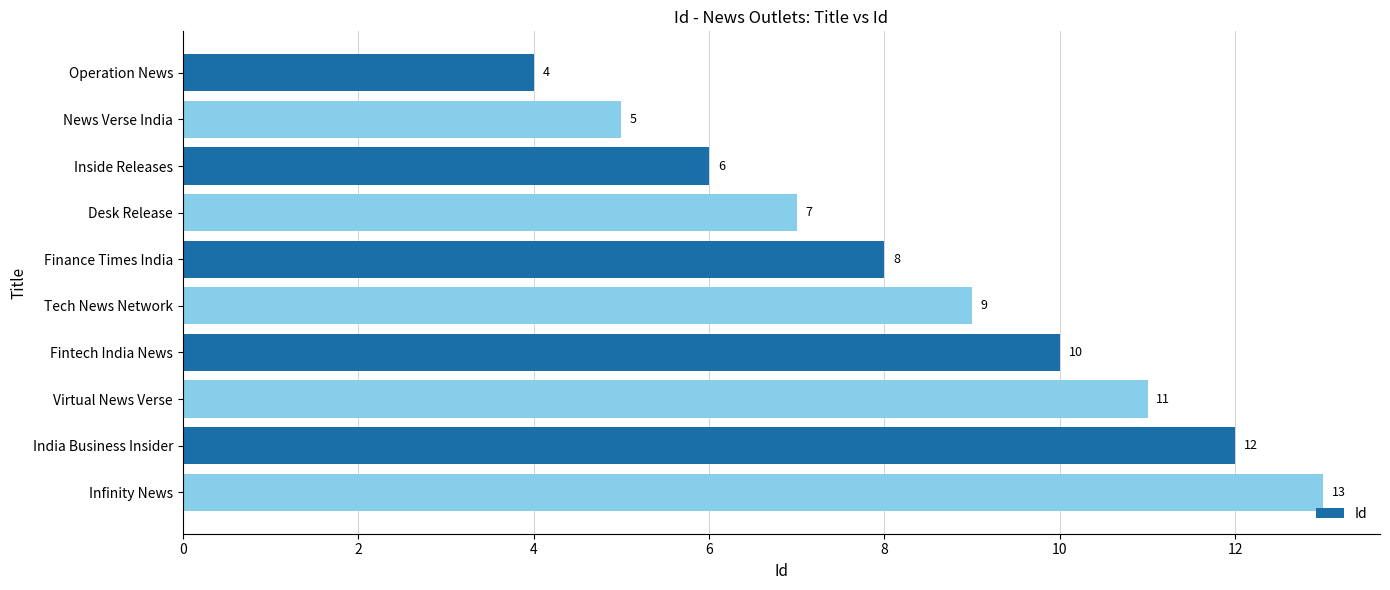

What is the change in value from News Verse India to India Business Insider?

+7